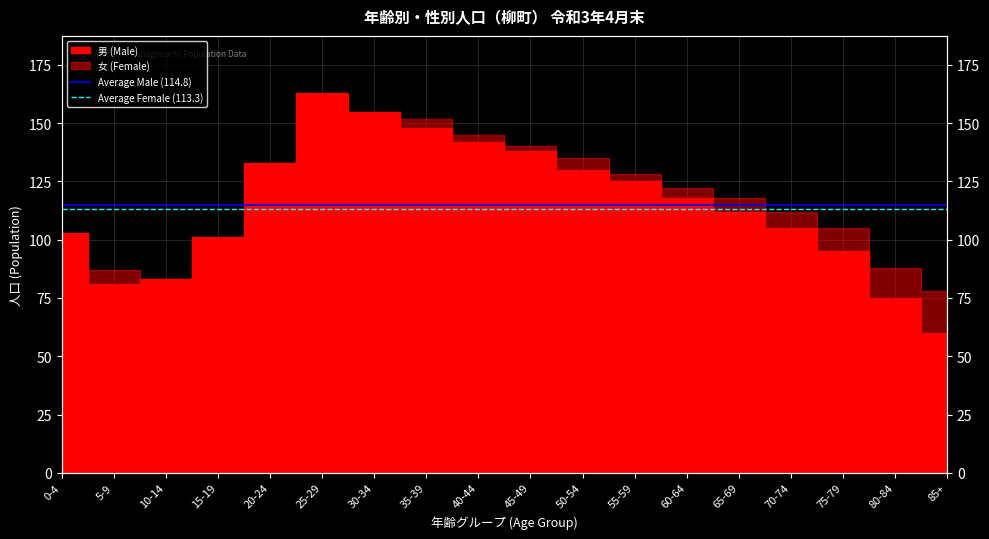

Does the chart have visible grid lines?

Yes